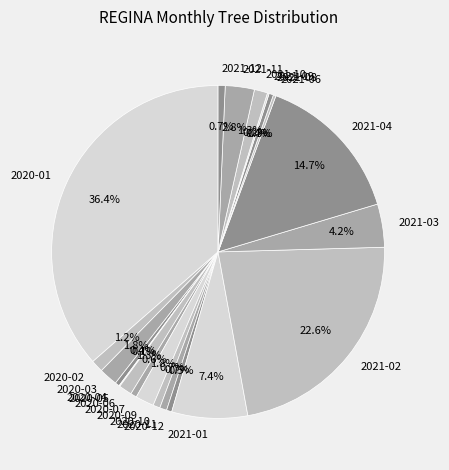

To the nearest percent, what percentage of the pie is 2021-12?

1%